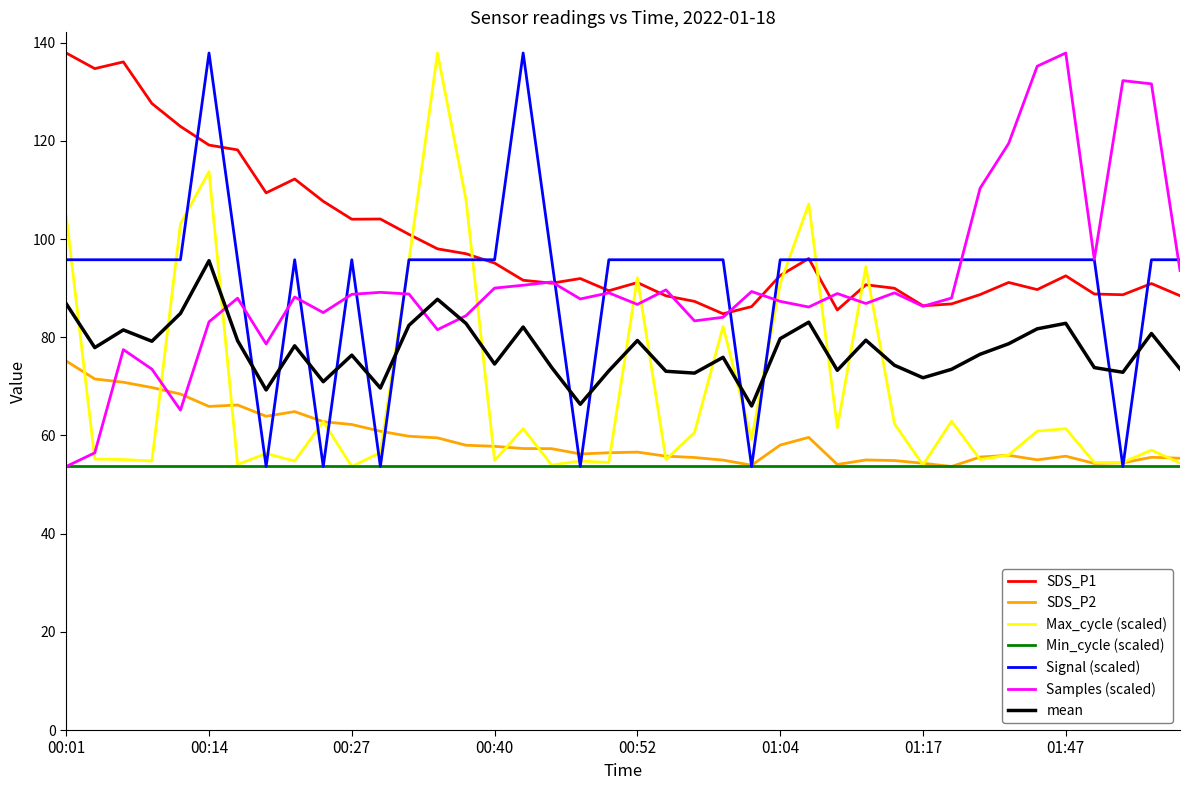

True or false: mean and Samples (scaled) intersect in this chart.

True